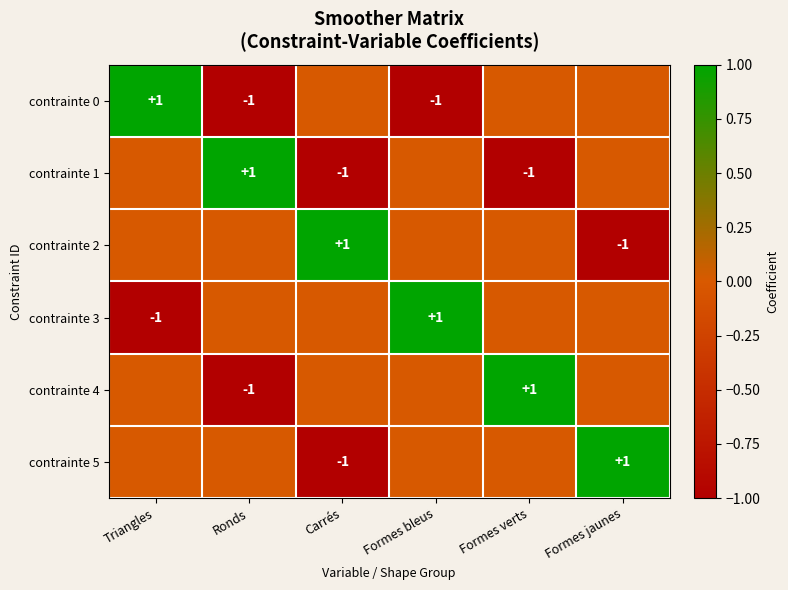

At which category is the sum across all series the highest?

Triangles